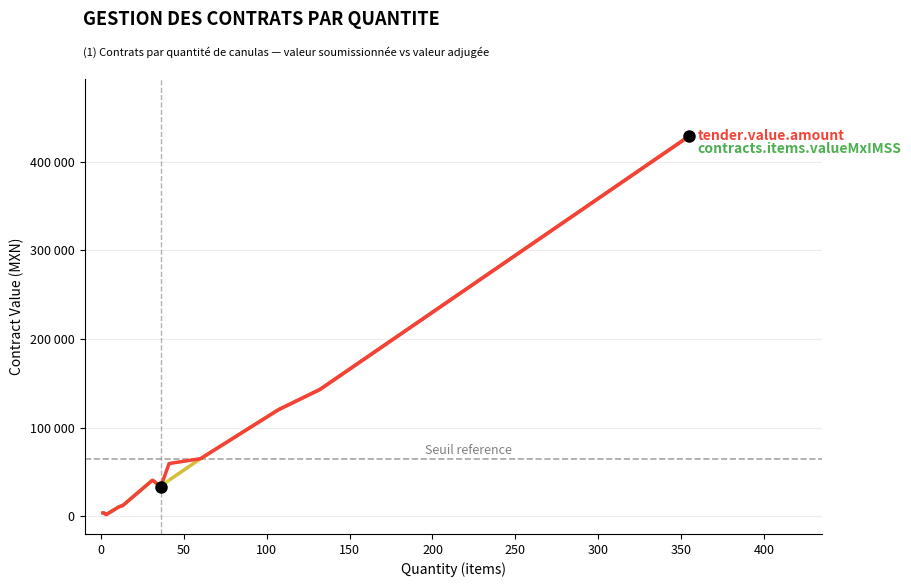

The value at 11 is 276870.4. True or false?

False